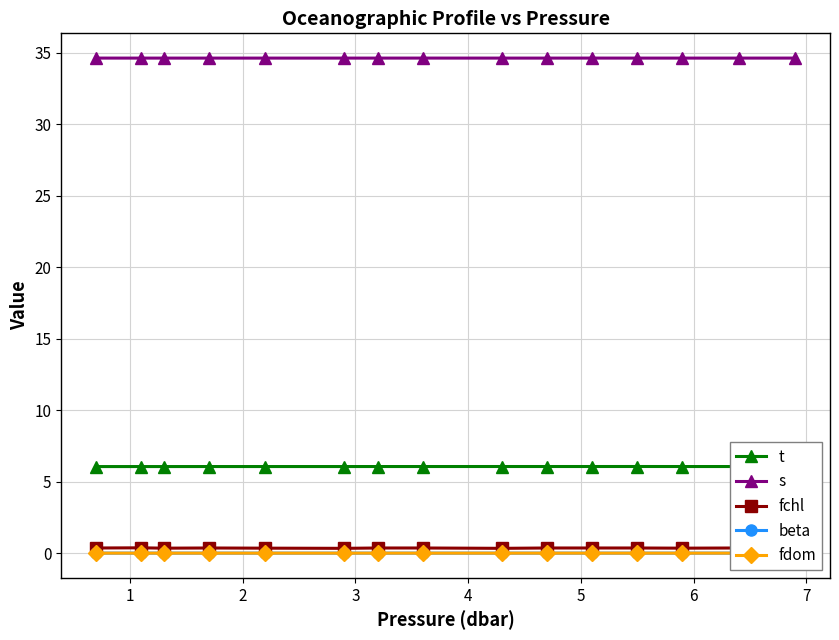

True or false: s and fchl intersect in this chart.

False